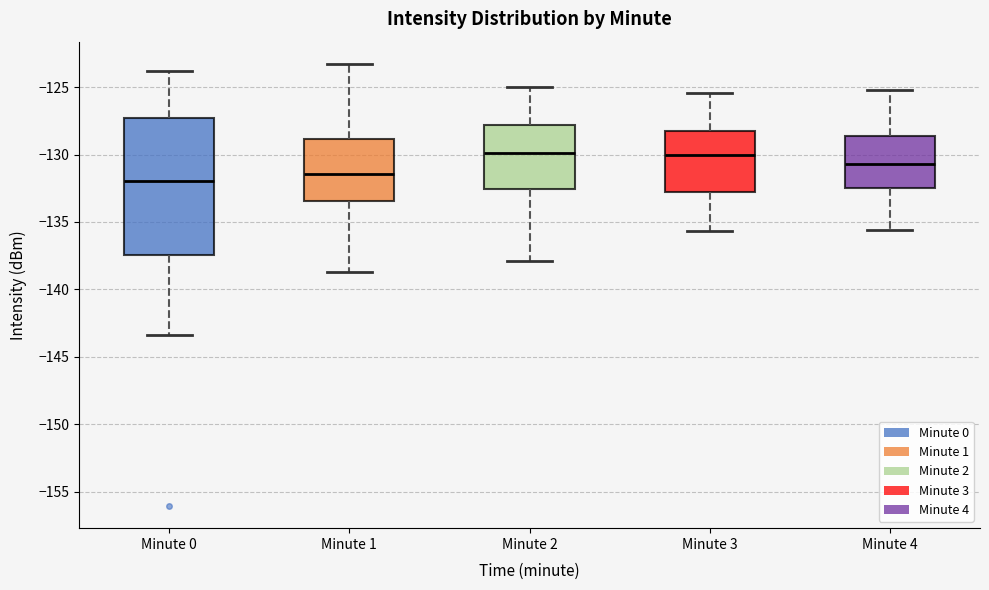

Where is the lower edge of the box for Minute 4 on the y-axis? The values are not printed on the chart, so give them approximately, as read against the axis.

-132.5